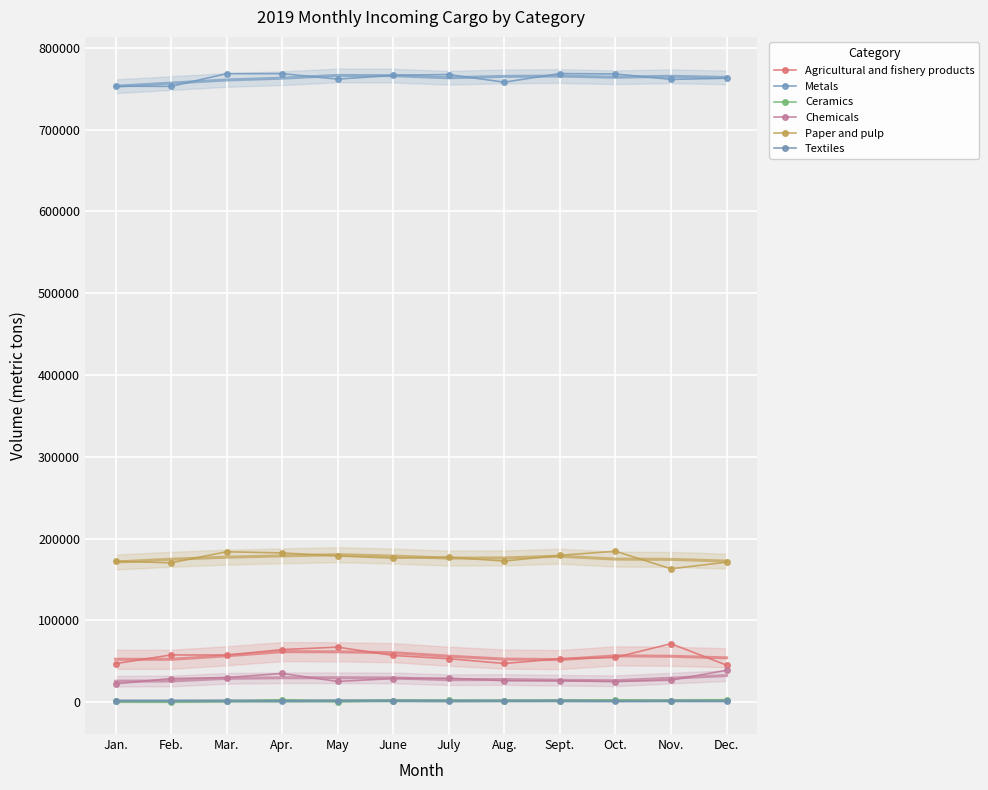

The Paper and pulp series shows 222060 at Feb.. True or false?

False